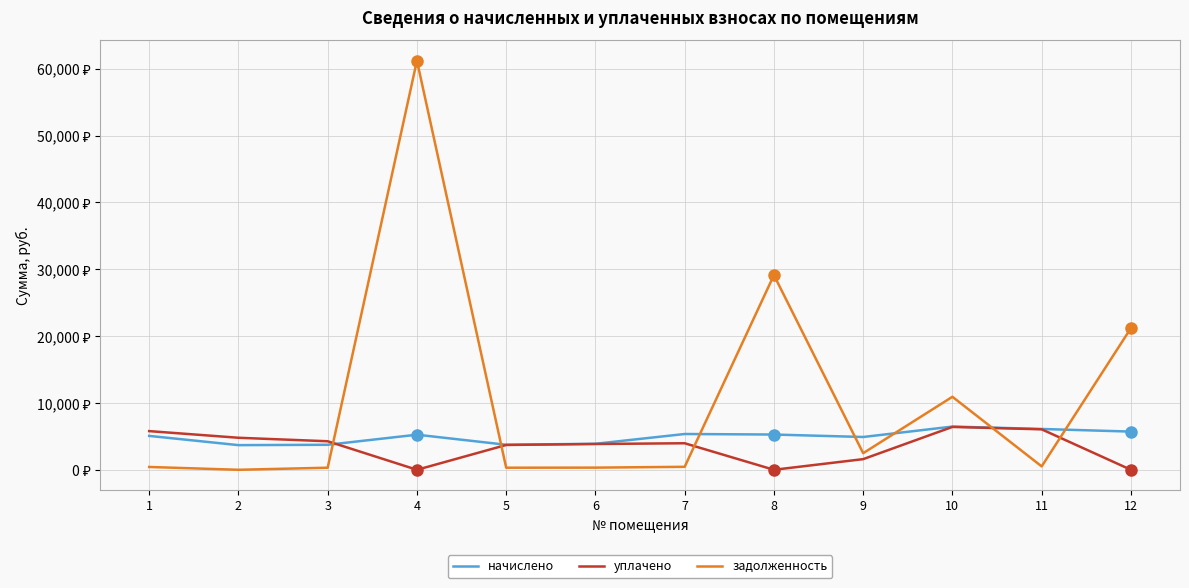

At which category does начислено reach its first local peak?

4